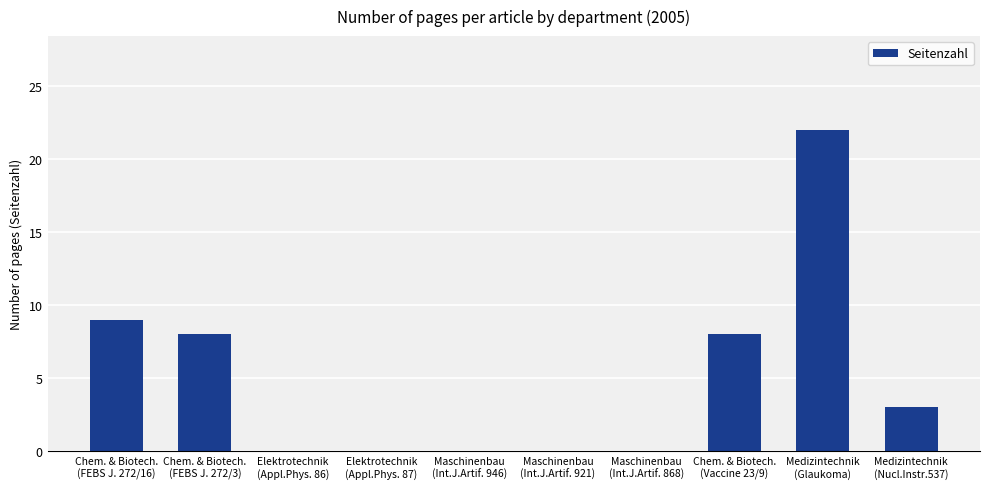

At which label is the value closest to 11?

Chem. & Biotech.
(FEBS J. 272/16)